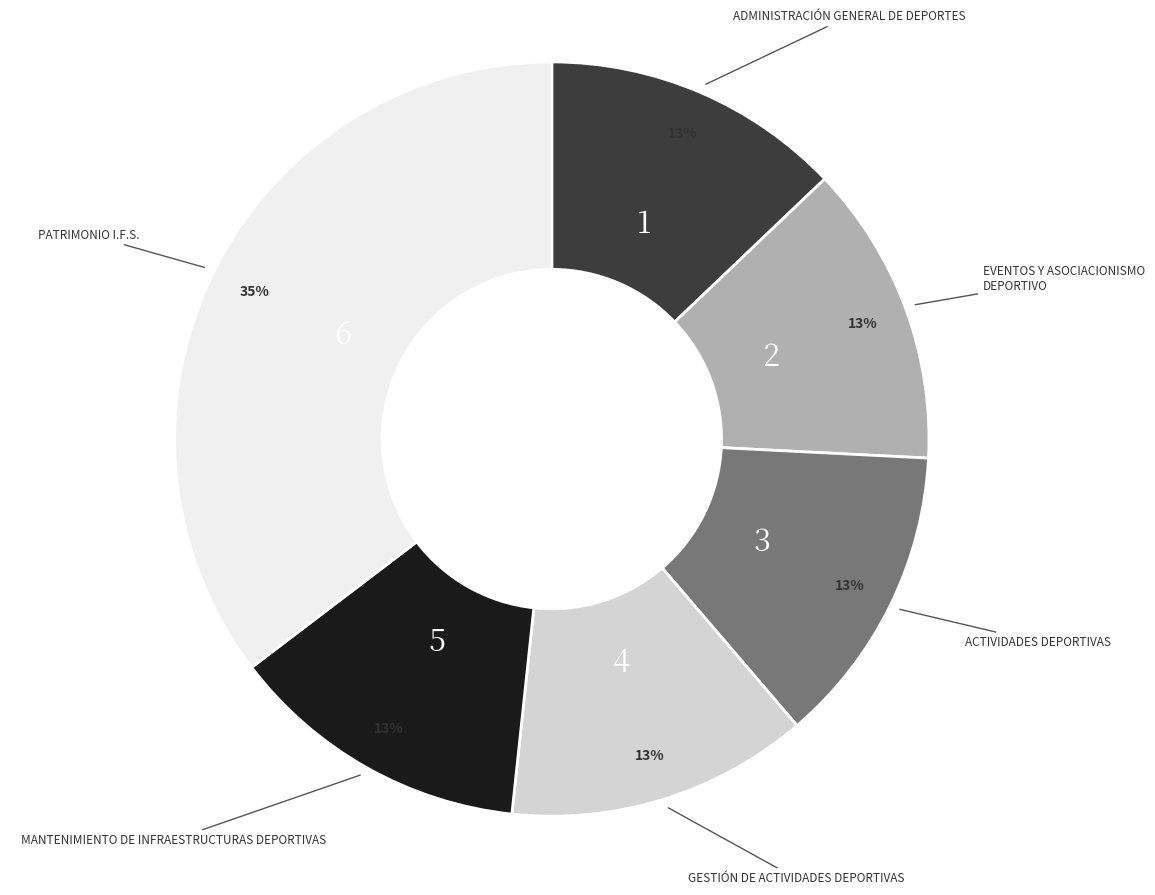

Is there any slice that represents more than half of the pie?

No